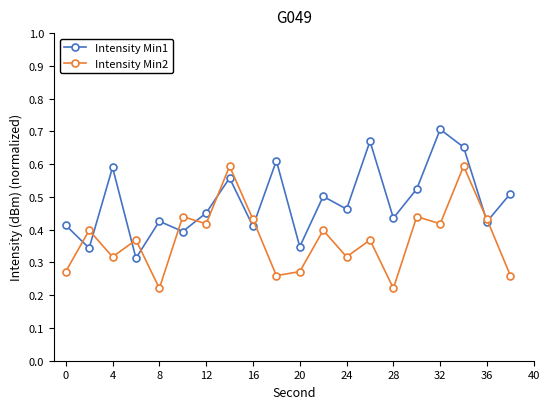

True or false: Intensity Min2 and Intensity Min1 intersect in this chart.

True